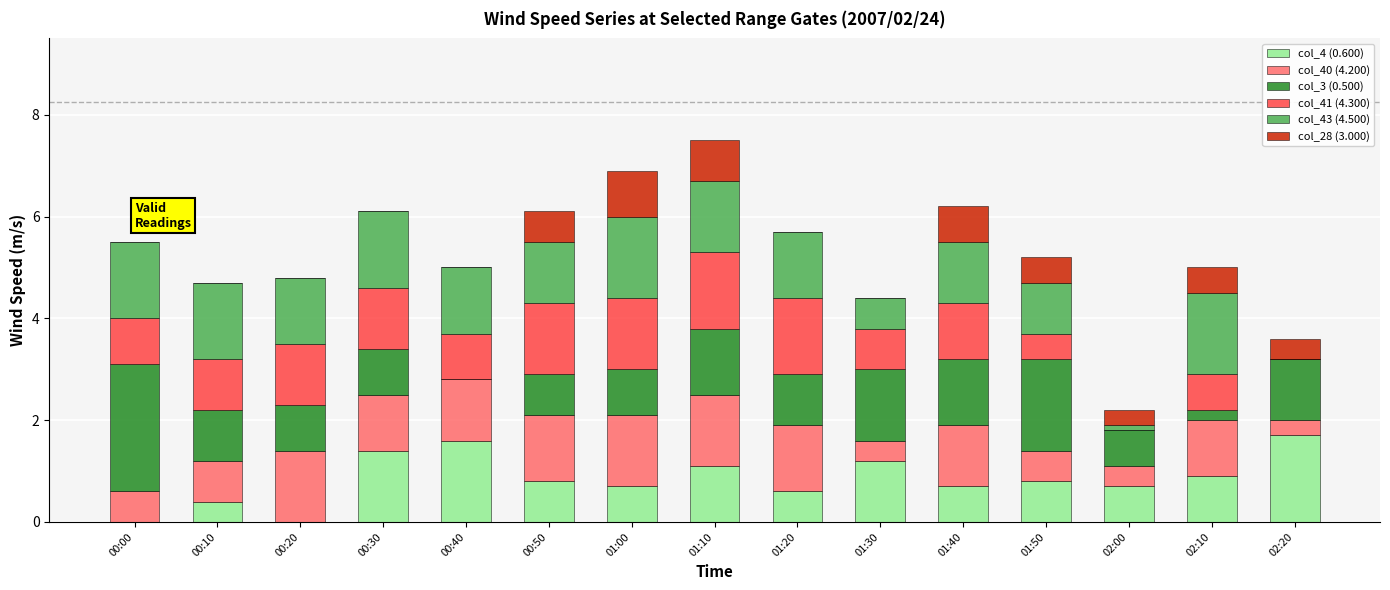

True or false: col_4 (0.600) has a value of 1.9 at 01:10.

False